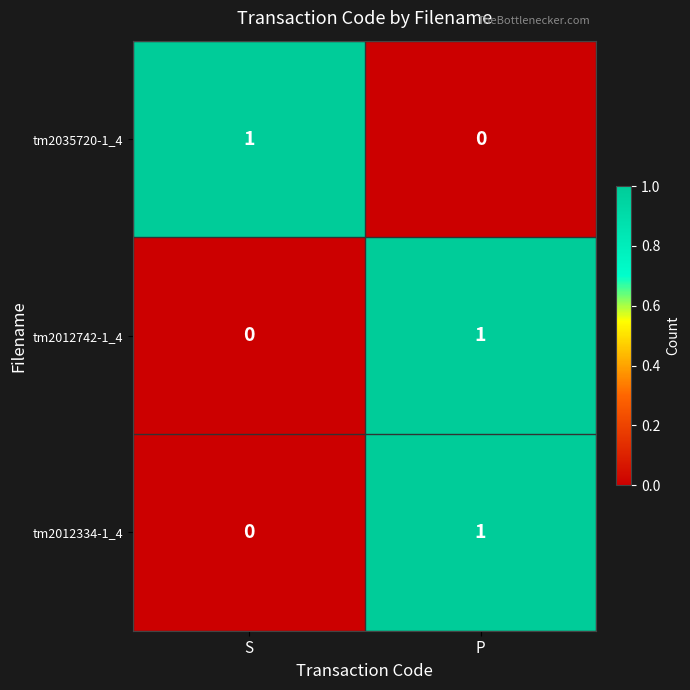

At which category is the sum across all series the highest?

P